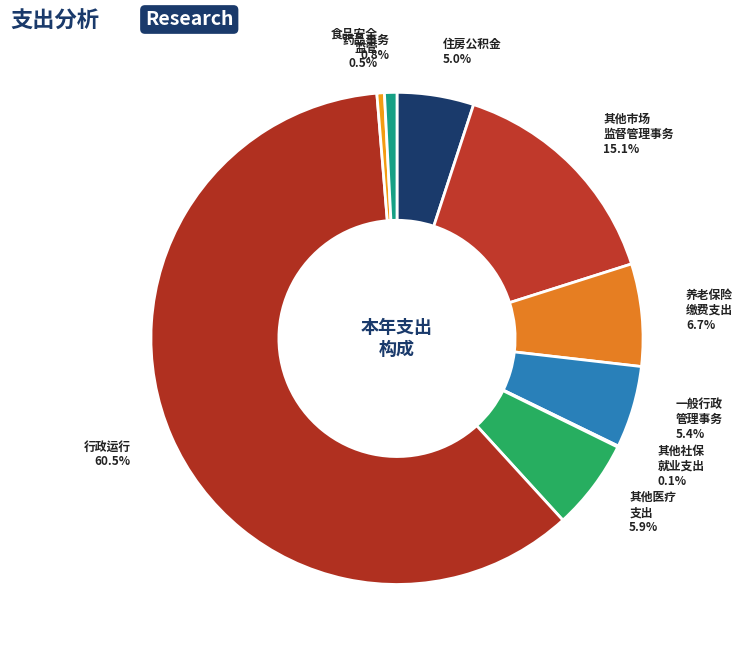

Which category accounts for the majority?

行政运行 60.5%